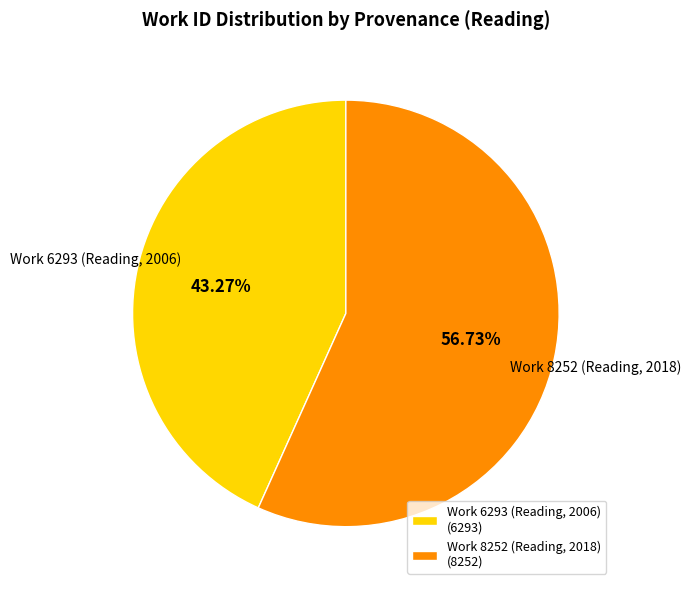

True or false: Work 6293 (Reading, 2006) accounts for 50% of the total.

False